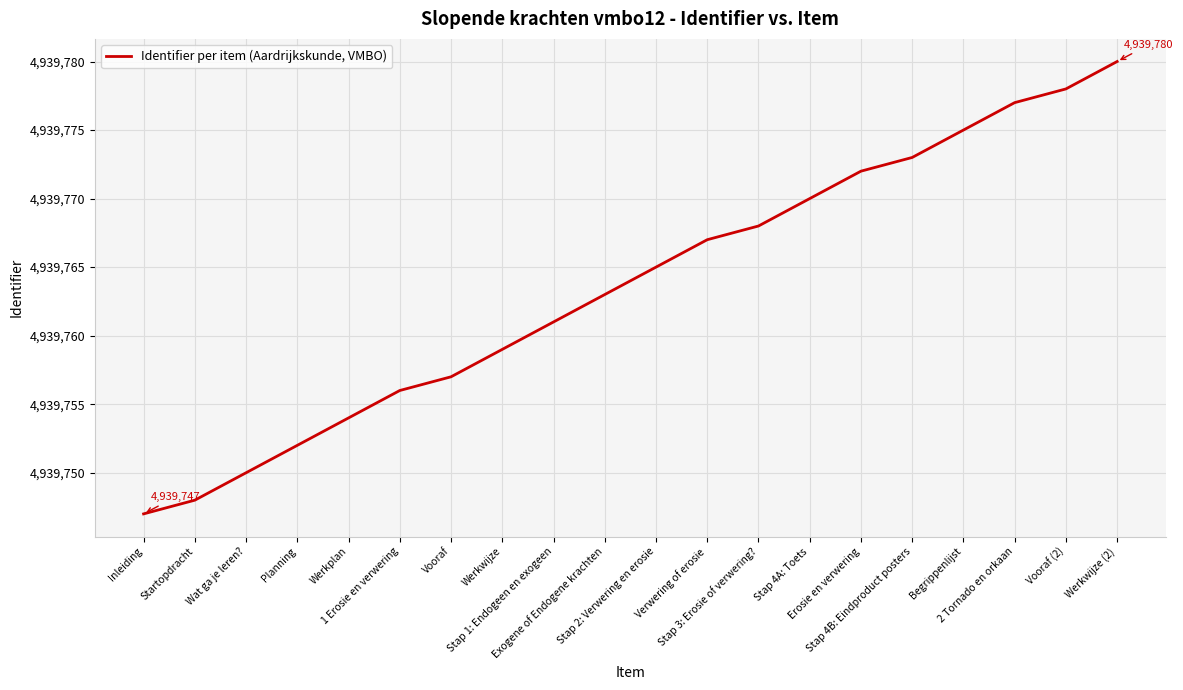

What is the difference between the maximum and minimum values?

33